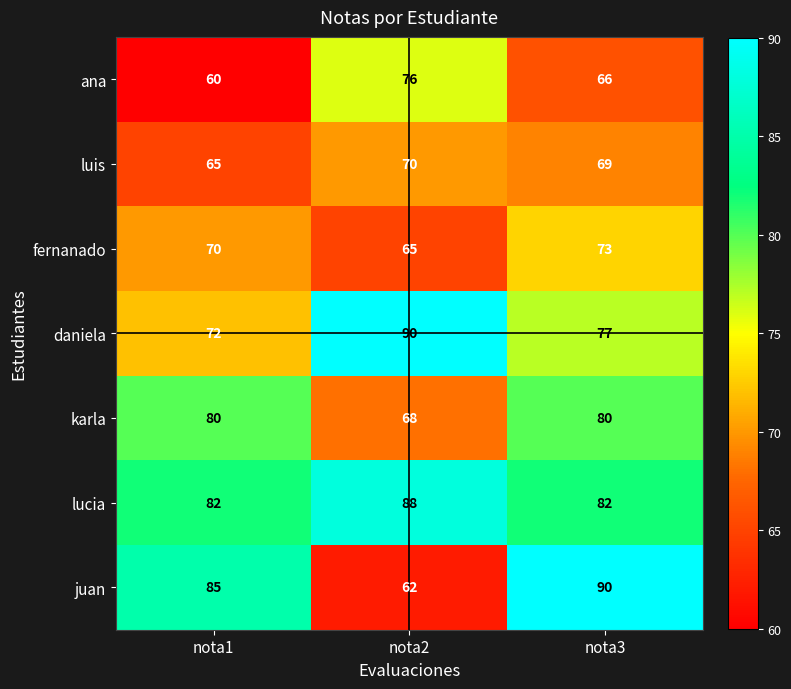

Reading right to left, extract all data points from this chart.

ana: nota3=66	nota2=76	nota1=60
luis: nota3=69	nota2=70	nota1=65
fernanado: nota3=73	nota2=65	nota1=70
daniela: nota3=77	nota2=90	nota1=72
karla: nota3=80	nota2=68	nota1=80
lucia: nota3=82	nota2=88	nota1=82
juan: nota3=90	nota2=62	nota1=85